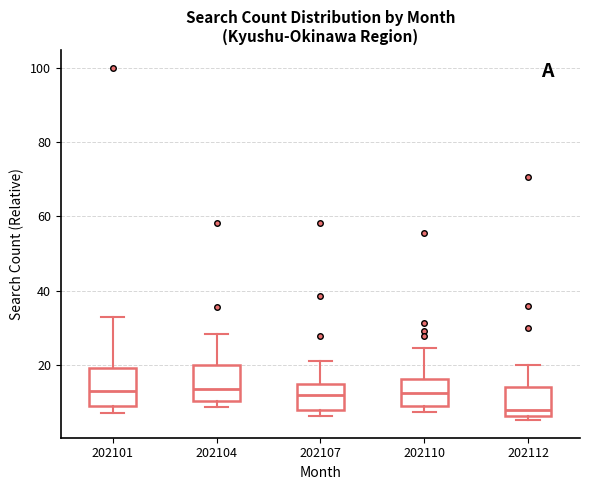

Reading left to right, transcribe this box plot: for each box, give where its median line is, the range the box spans, and where its two whiskers end, as read against the y-axis. The values are not printed on the chart, so give them approximately, as read against the axis.

202101: median 14, box 10 to 20, whiskers 8 to 34
202104: median 14, box 10 to 20, whiskers 8 to 28
202107: median 12, box 8 to 14, whiskers 6 to 22
202110: median 12, box 8 to 16, whiskers 8 (just below the box's lower edge) to 24
202112: median 8, box 6 to 14, whiskers 6 (just below the box's lower edge) to 20